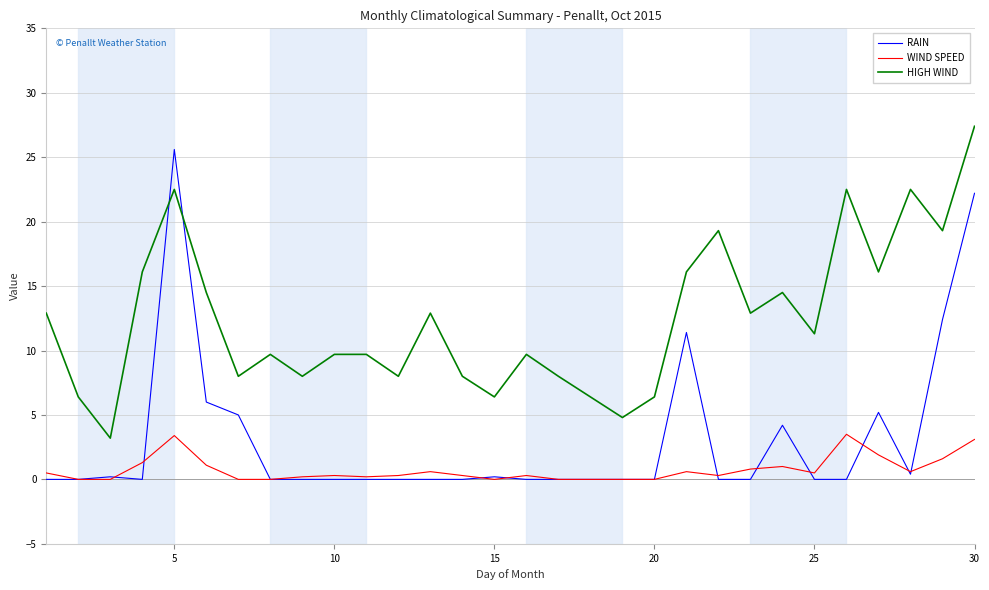

Which series has the largest total across all categories?

HIGH WIND